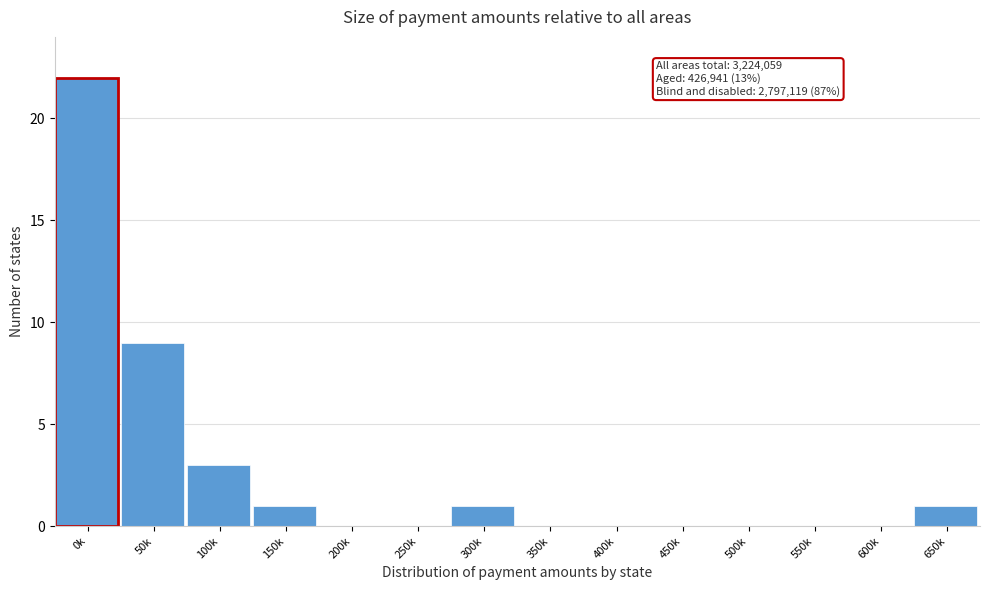

Reading left to right, extract all data points from this chart.

0k=22	50k=9	100k=3	150k=1	200k=0	250k=0	300k=1	350k=0	400k=0	450k=0	500k=0	550k=0	600k=0	650k=1